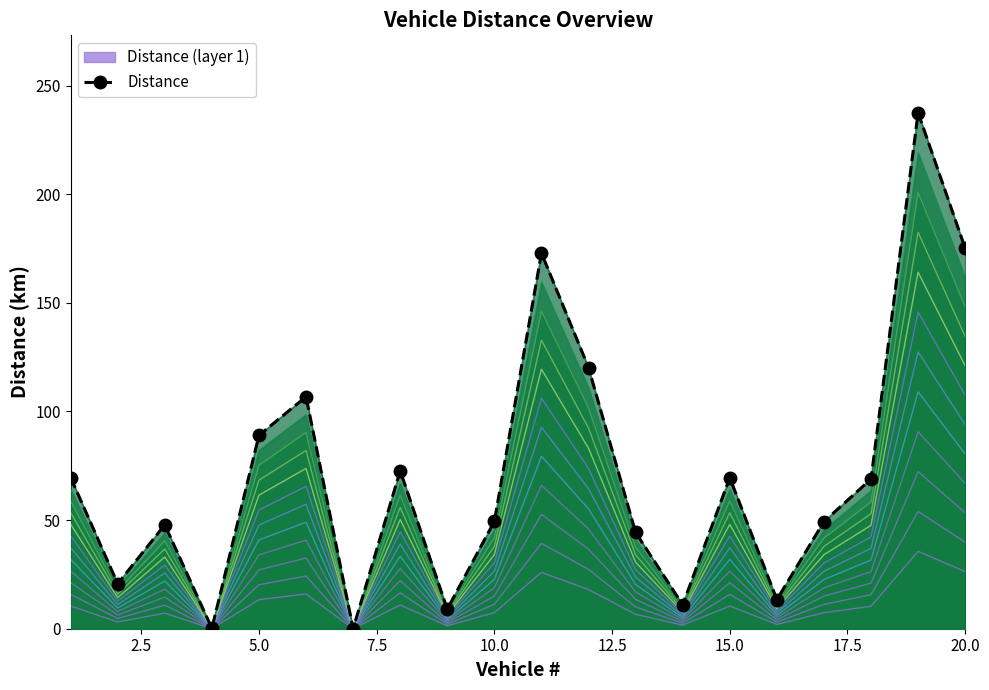

What is the average value?

71.4